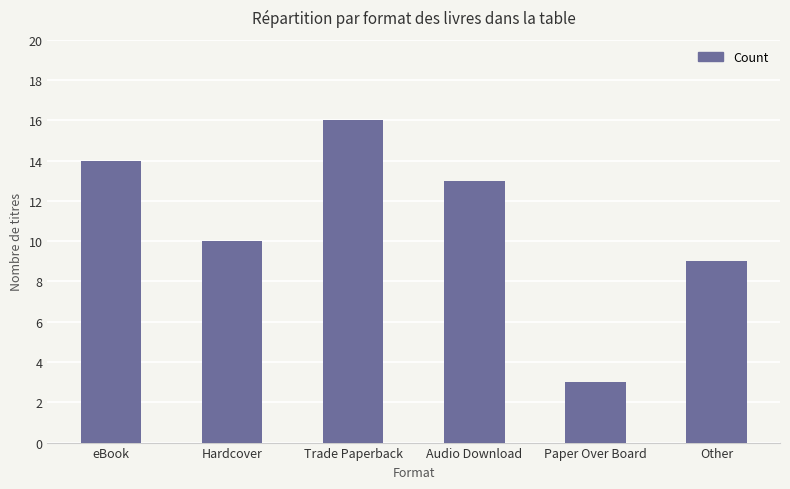

Reading right to left, list all the values displayed in this chart.

Other=9	Paper Over Board=3	Audio Download=13	Trade Paperback=16	Hardcover=10	eBook=14